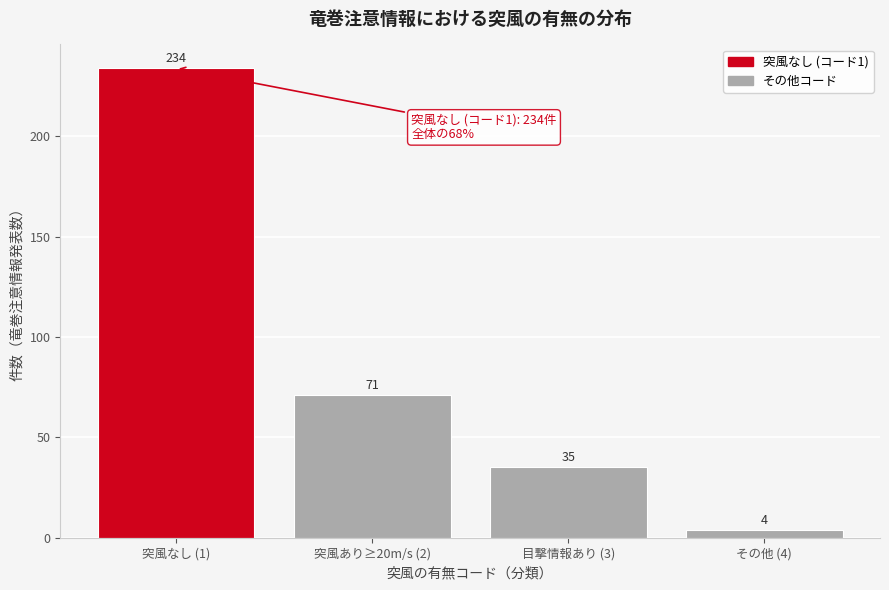

Reading right to left, extract all data points from this chart.

その他 (4)=4	目撃情報あり (3)=35	突風あり≥20m/s (2)=71	突風なし (1)=234